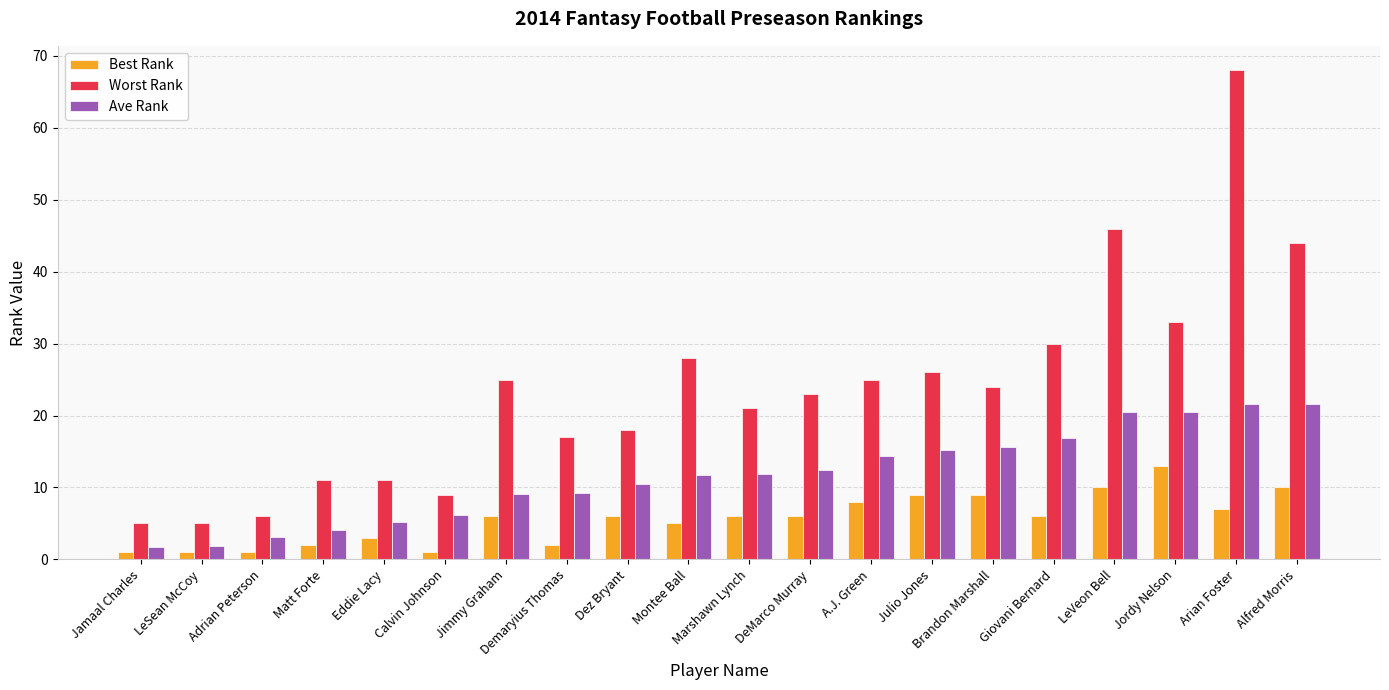

Is it true that Worst Rank equals 11.5 at Demaryius Thomas?

False